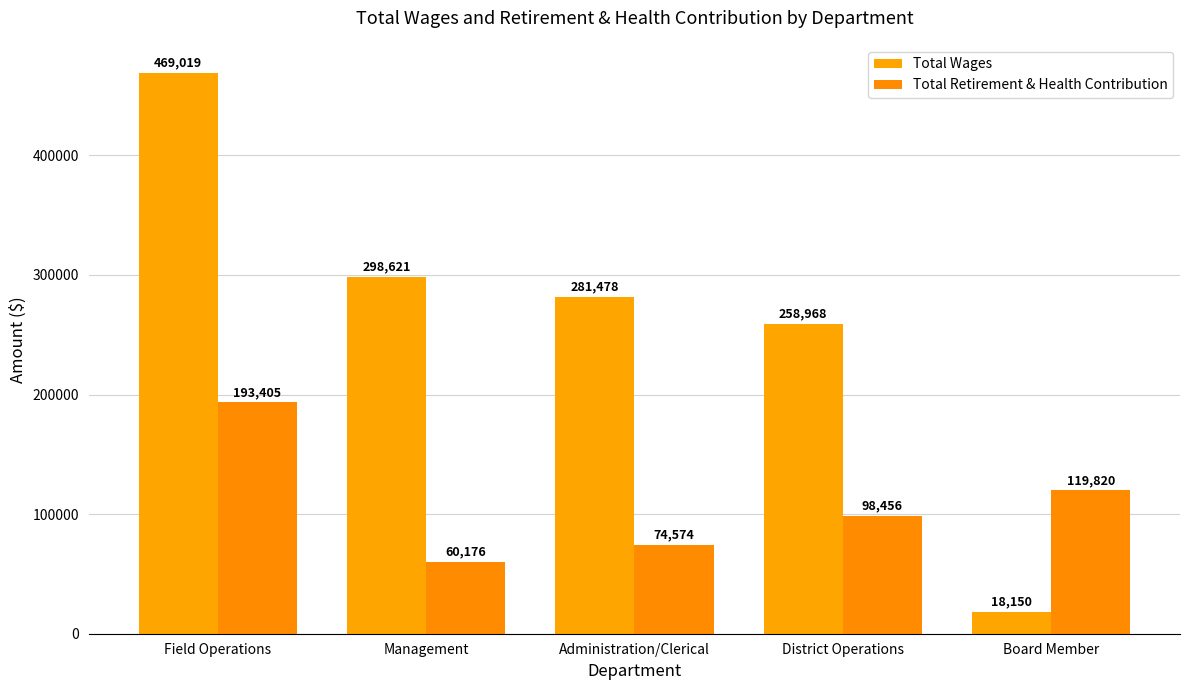

What is the sum of all Total Retirement & Health Contribution values?

546431